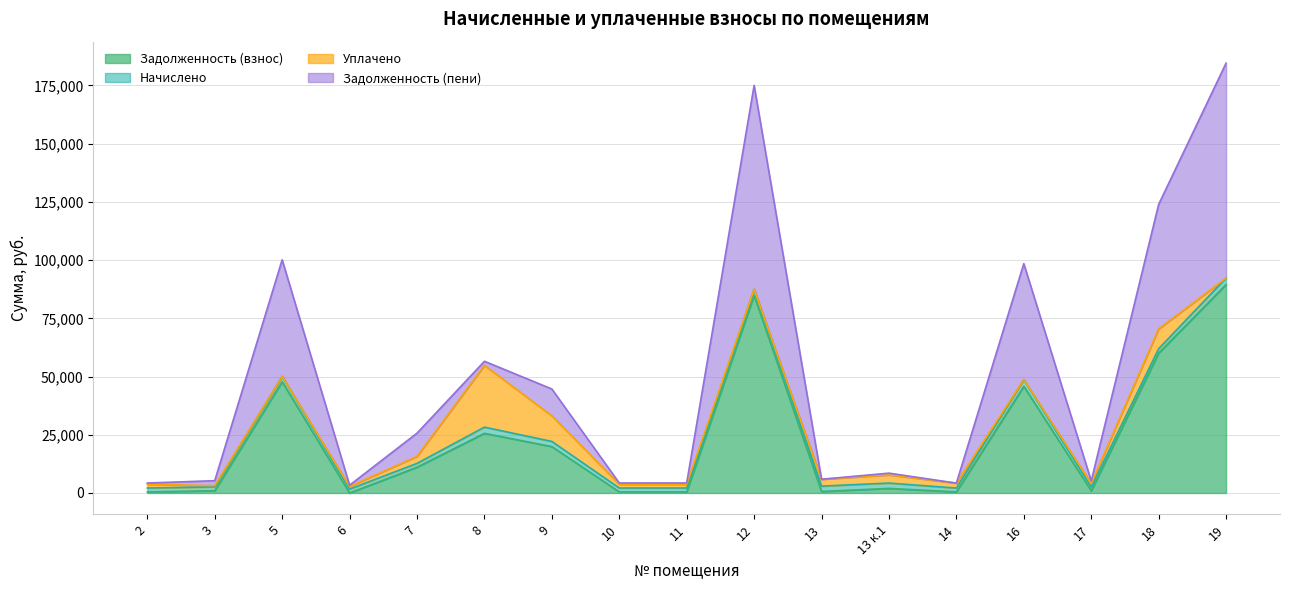

Which series has the widest spread of values?

Задолженность (пени)